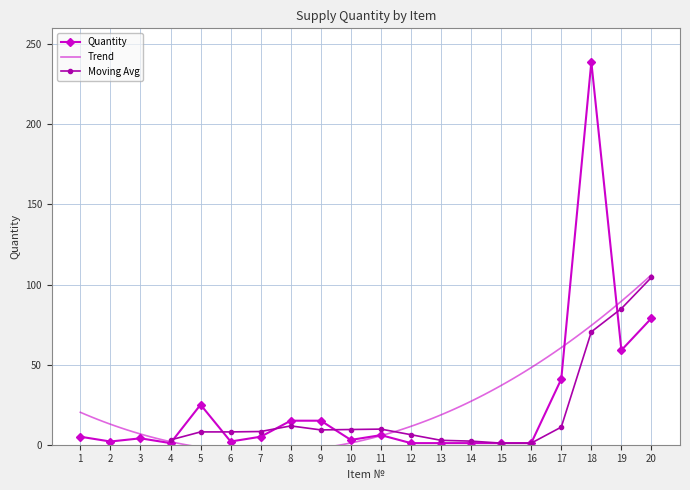

Is it true that the value at 4 is 1?

True